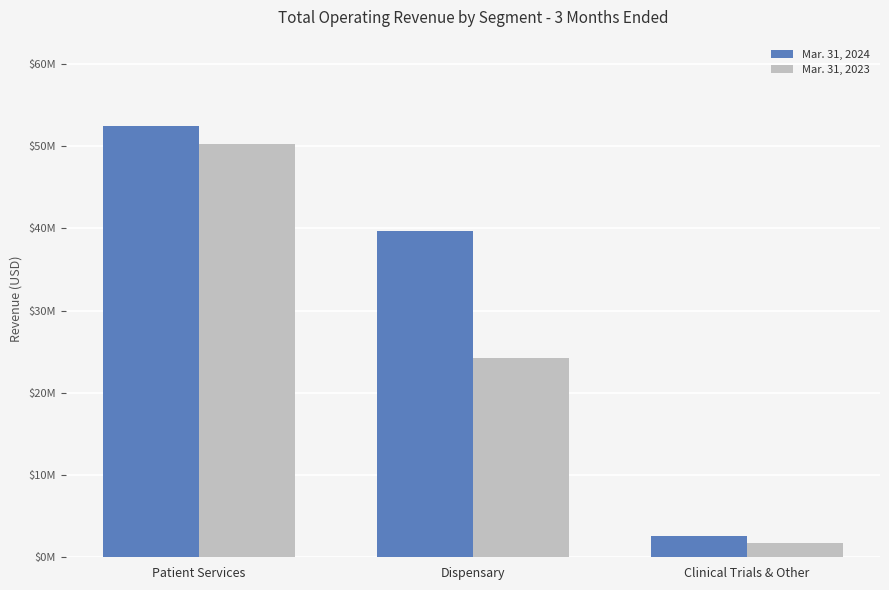

Which category has the highest value in the Mar. 31, 2023 series?

Patient Services